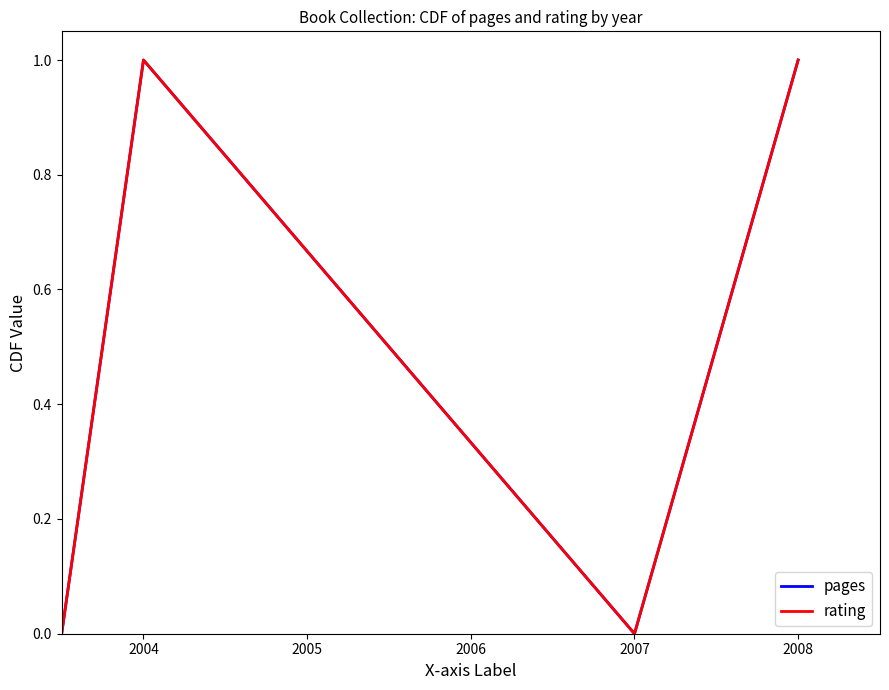

What is the highest value of the rating series?

1.0